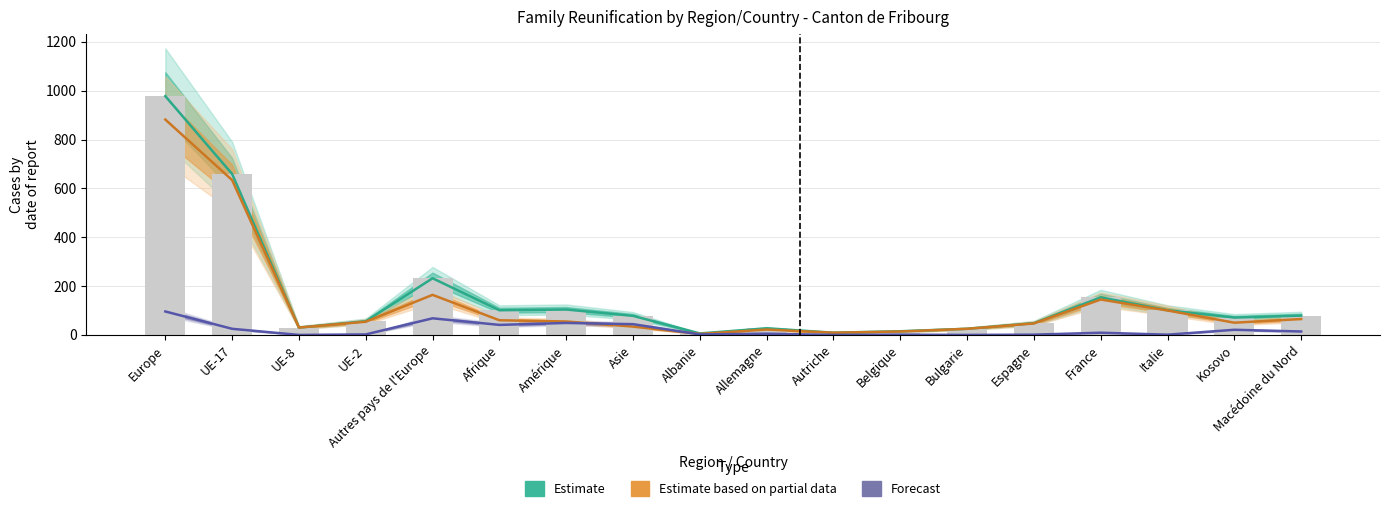

What is the greatest value displayed?

978